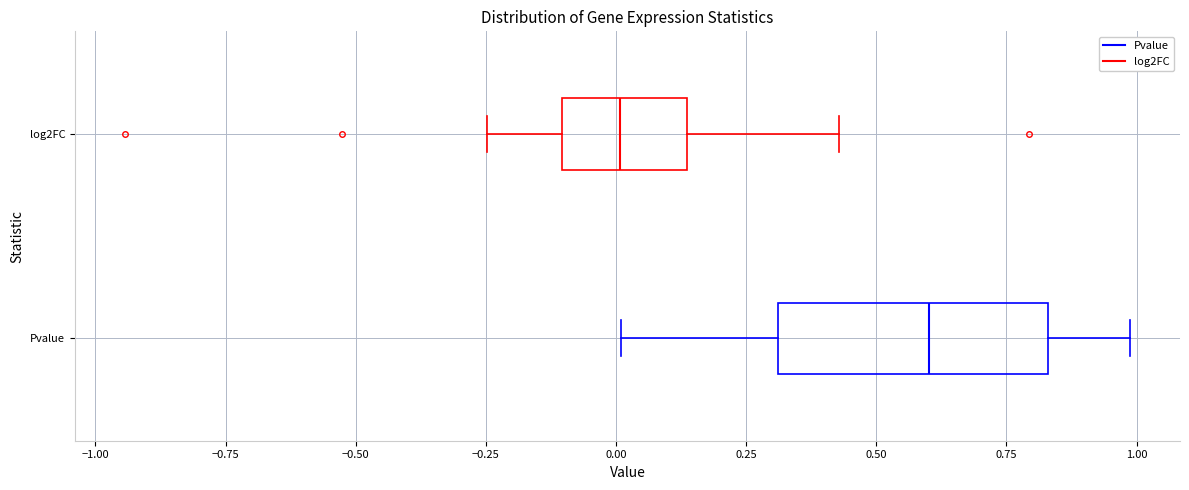

Where does the median line of the box for Pvalue sit on the x-axis? The values are not printed on the chart, so give them approximately, as read against the axis.

0.60